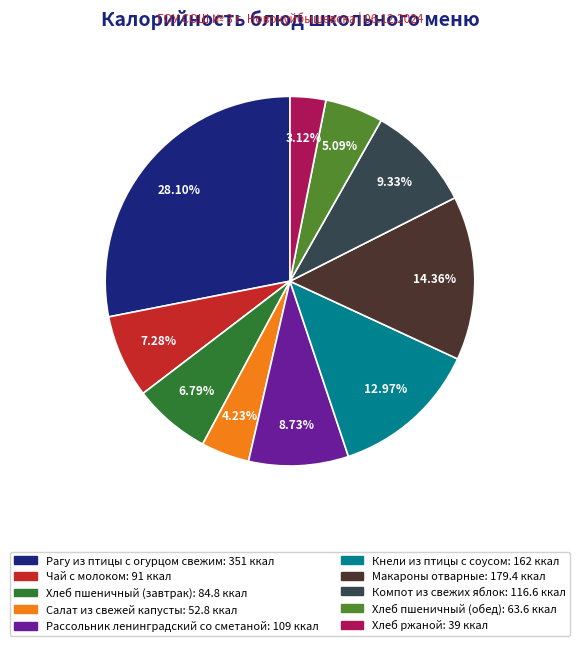

Does any single category account for the majority?

No